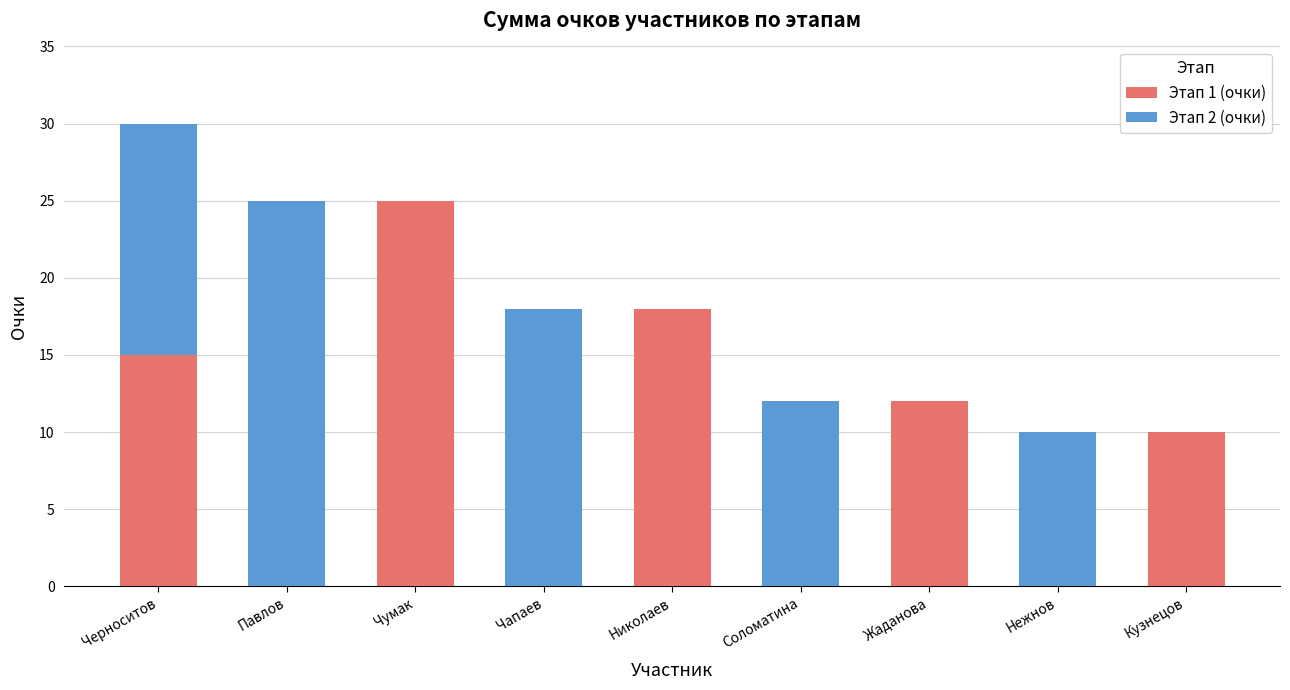

The Этап 1 (очки) series shows 25 at Чумак. True or false?

True